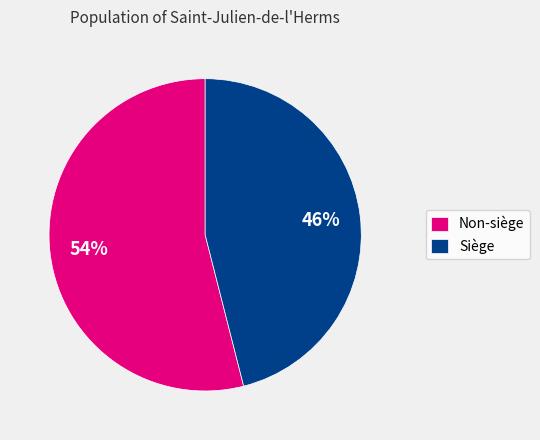

What is the majority slice?

Non-siège